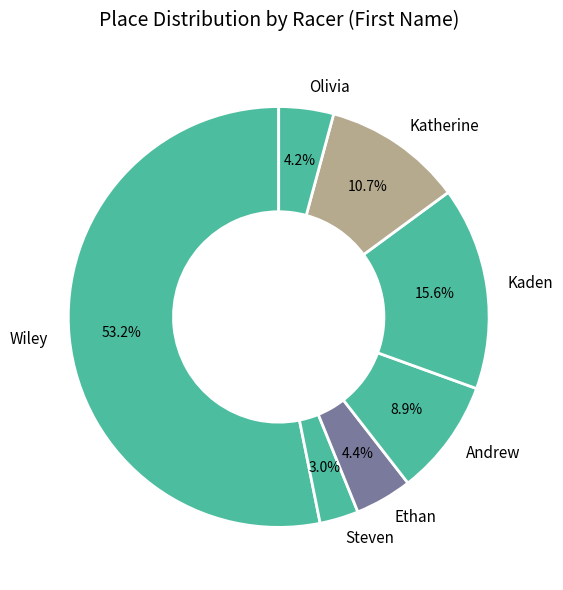

Does Andrew represent more than half of the total?

No